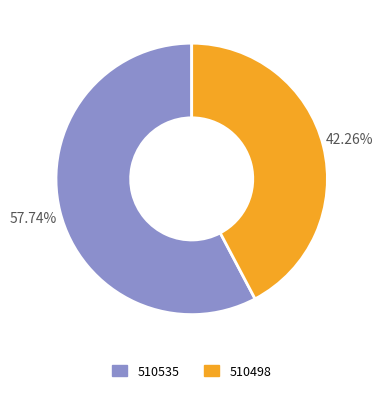

What percentage is the 510498 slice, to the nearest percent?

42%